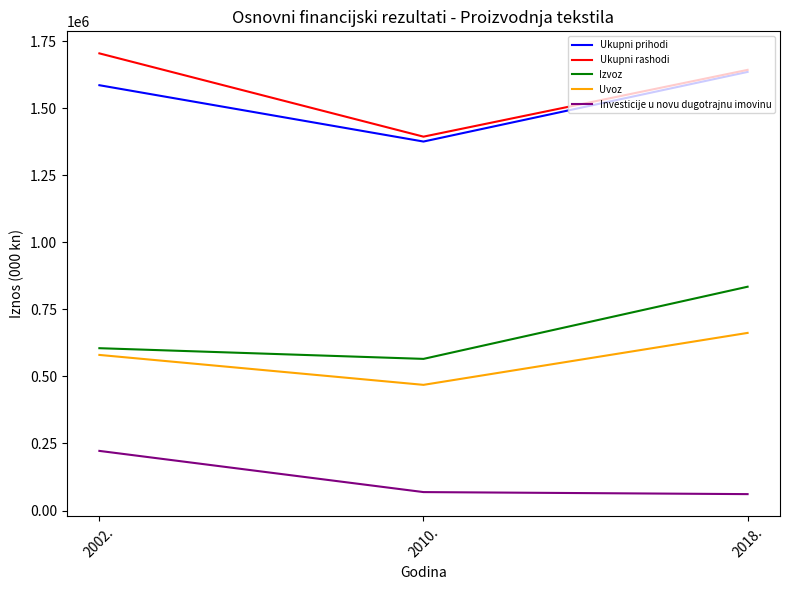

Reading right to left, transcribe all the data shown in this chart.

Ukupni prihodi: 2018.=1636063.8	2010.=1376312.0	2002.=1586429.0
Ukupni rashodi: 2018.=1643686.8	2010.=1394553.0	2002.=1705215.0
Izvoz: 2018.=834784.0	2010.=565625.0	2002.=605480.4
Uvoz: 2018.=662506.4	2010.=468740.0	2002.=580391.3
Investicije u novu dugotrajnu imovinu: 2018.=61150.4	2010.=68751.0	2002.=222407.1